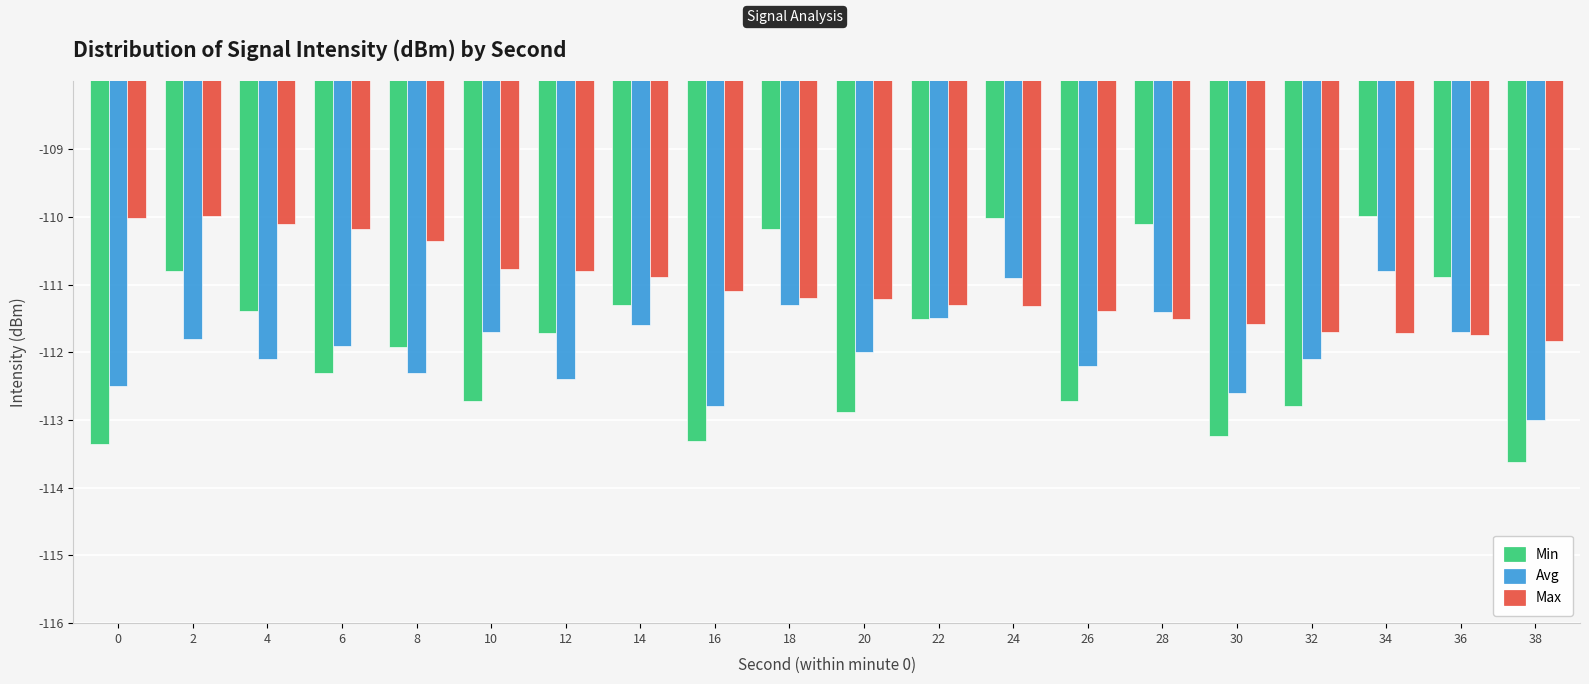

At 26, list the series in order from largest to smallest.

Max, Avg, Min